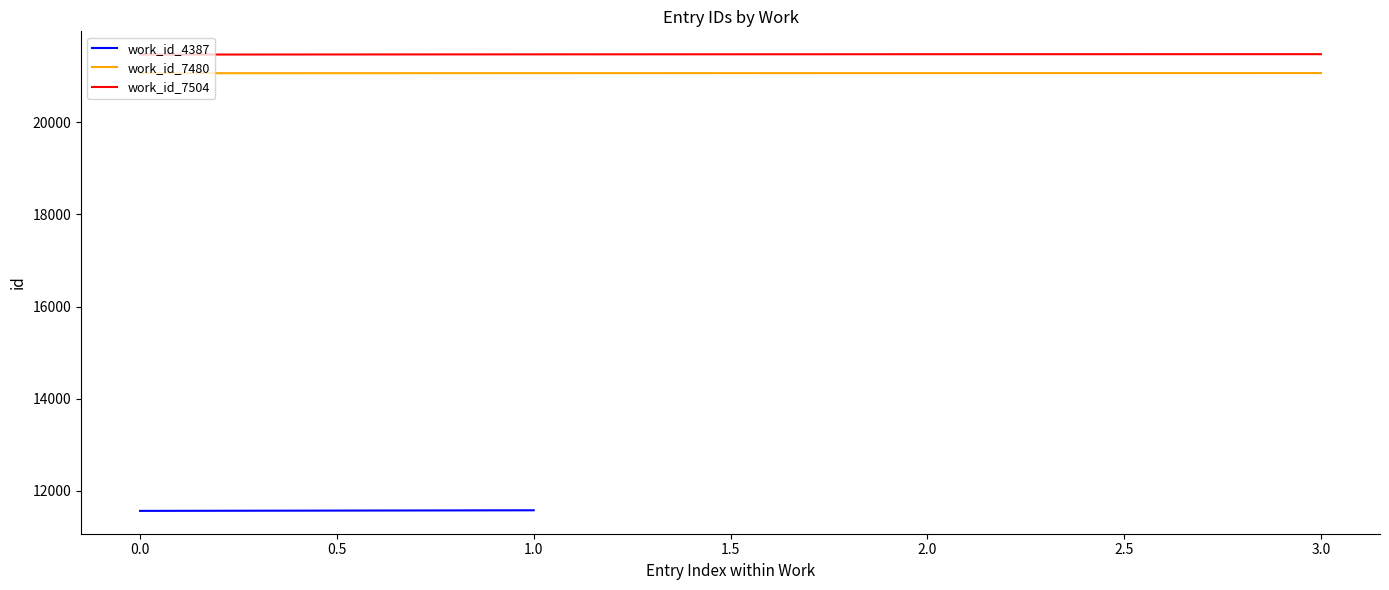

What is the minimum value for work_id_7504?

21470